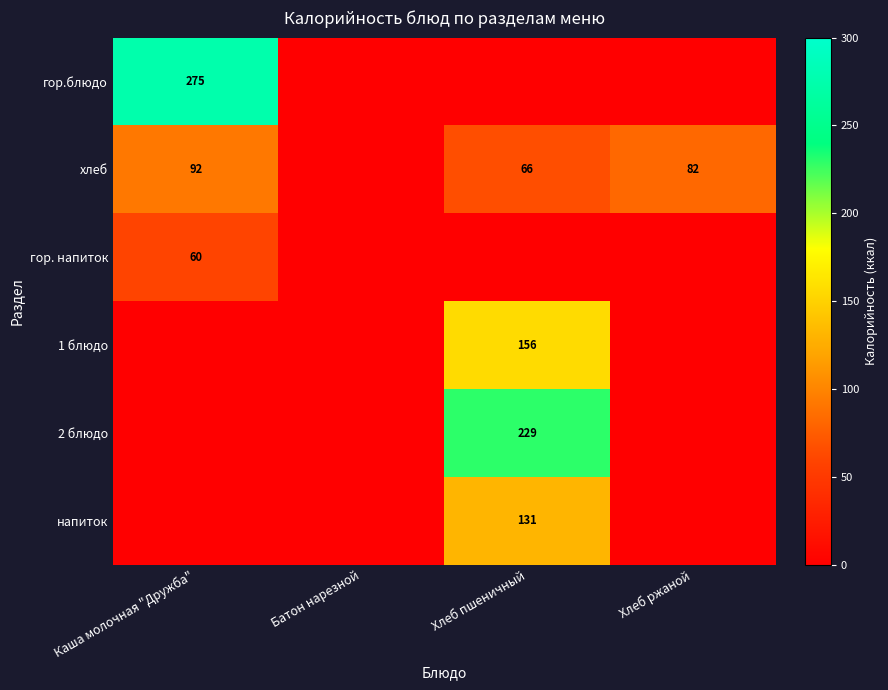

True or false: хлеб has a value of 82 at Хлеб ржаной.

True